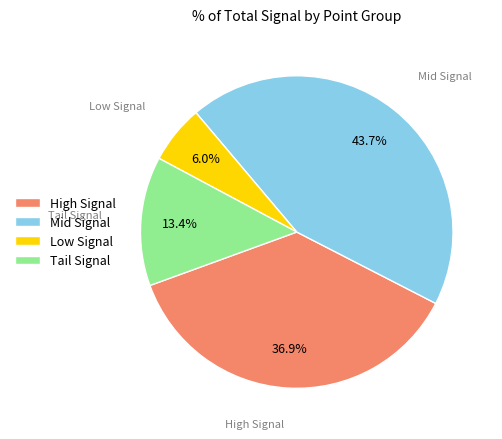

What percentage is NOT represented by High Signal?

63.1%